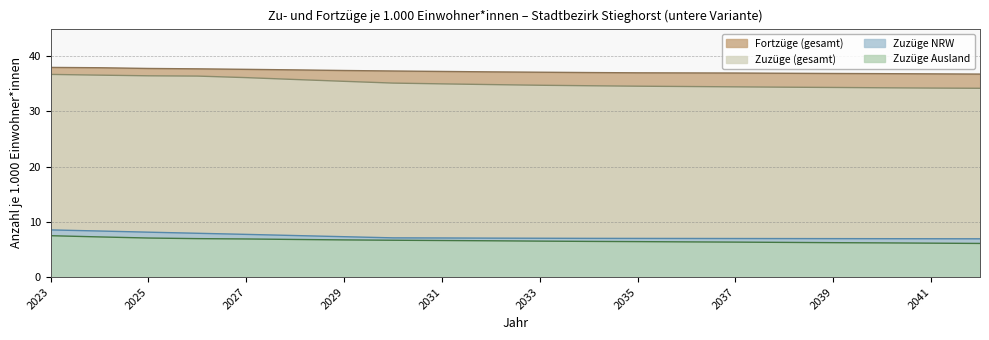

True or false: Zuzüge NRW and Fortzüge (gesamt) cross at least once.

False